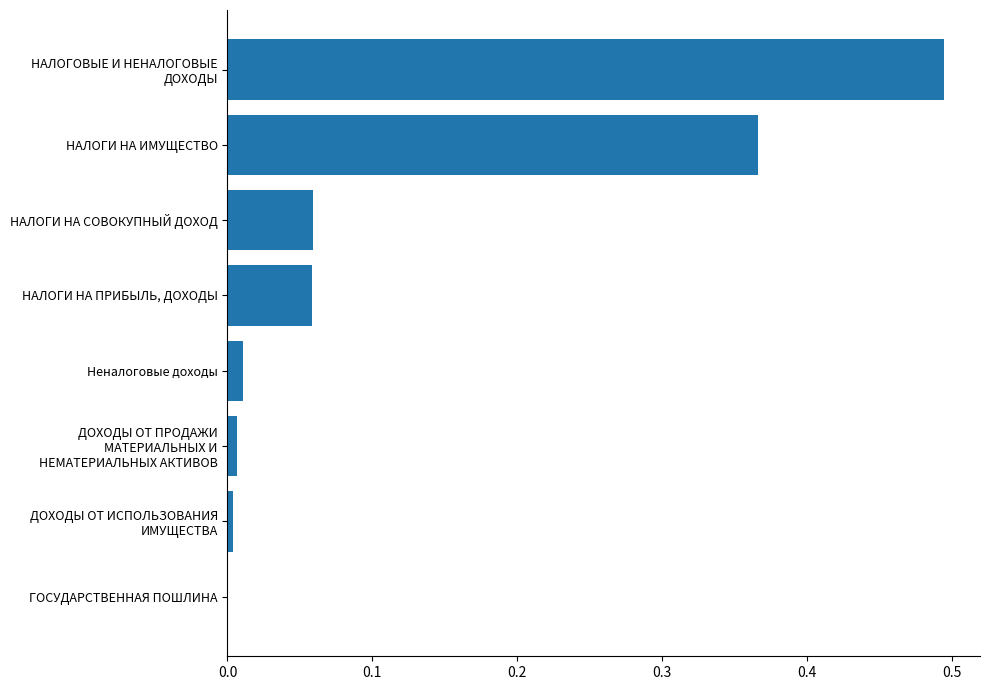

Which has a higher value, ГОСУДАРСТВЕННАЯ ПОШЛИНА or НАЛОГИ НА СОВОКУПНЫЙ ДОХОД?

НАЛОГИ НА СОВОКУПНЫЙ ДОХОД